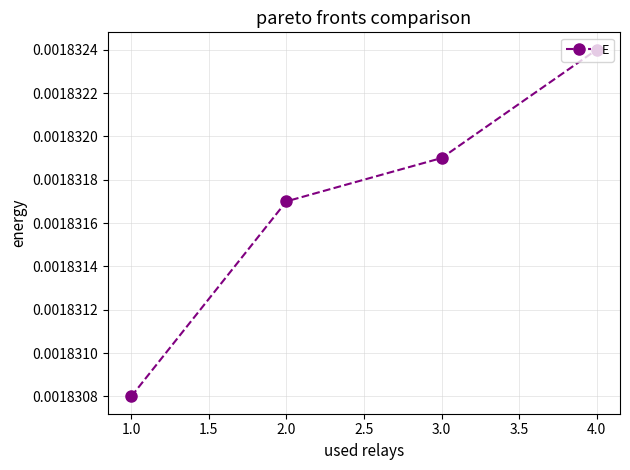

What is the label of the 4th point from the left?

4.0